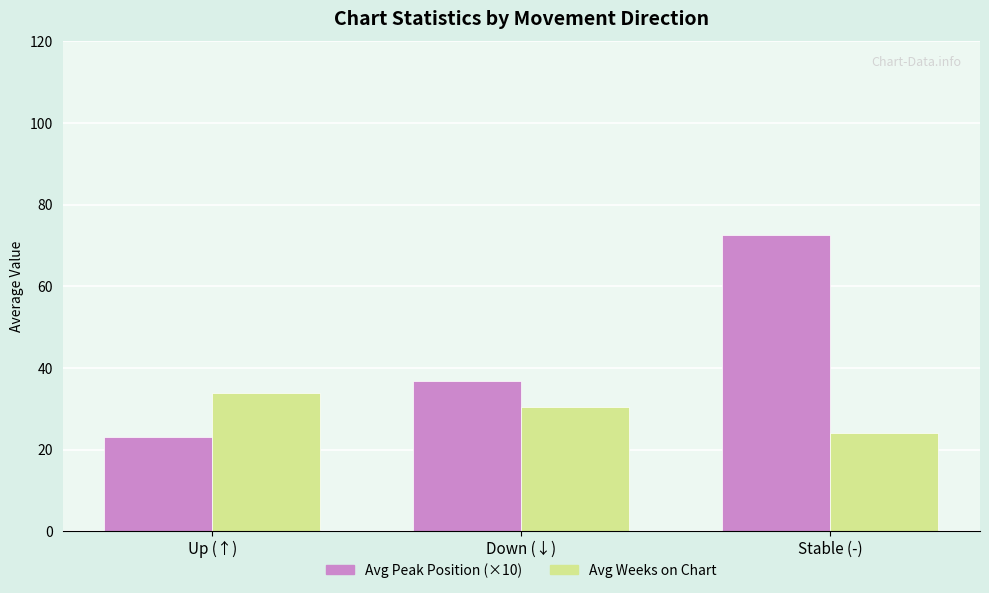

Does the chart contain stacked bars?

No